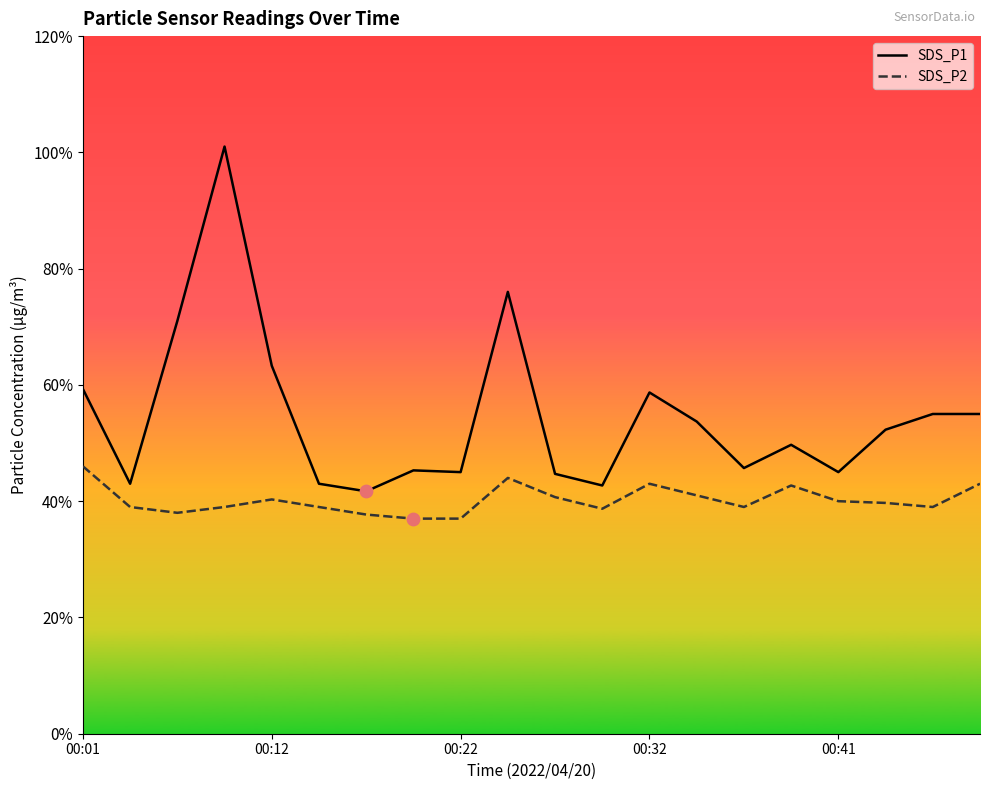

Which series contains the highest Y value?

SDS_P1